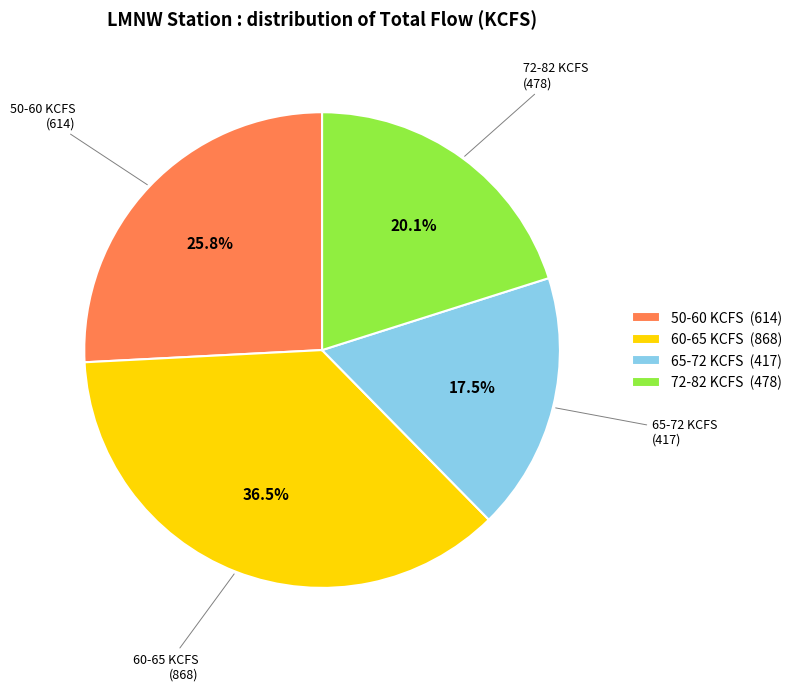

What is the ratio of the value at 65-72 KCFS (417) to the value at 60-65 KCFS (868)?

0.5